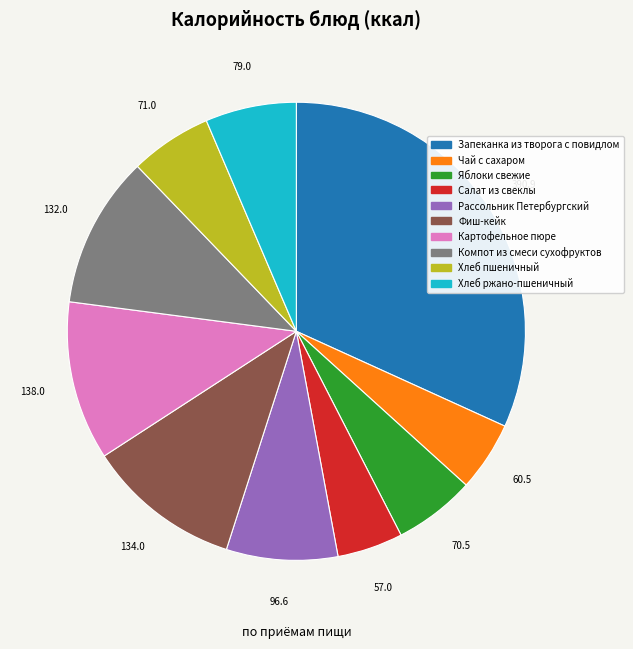

Which category has the biggest portion of the pie?

Запеканка из творога с повидлом